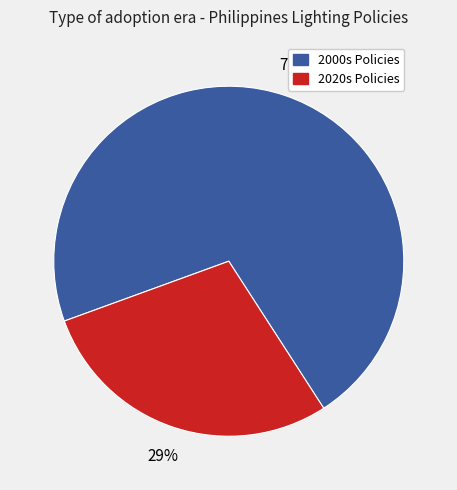

Does any single category account for the majority?

Yes